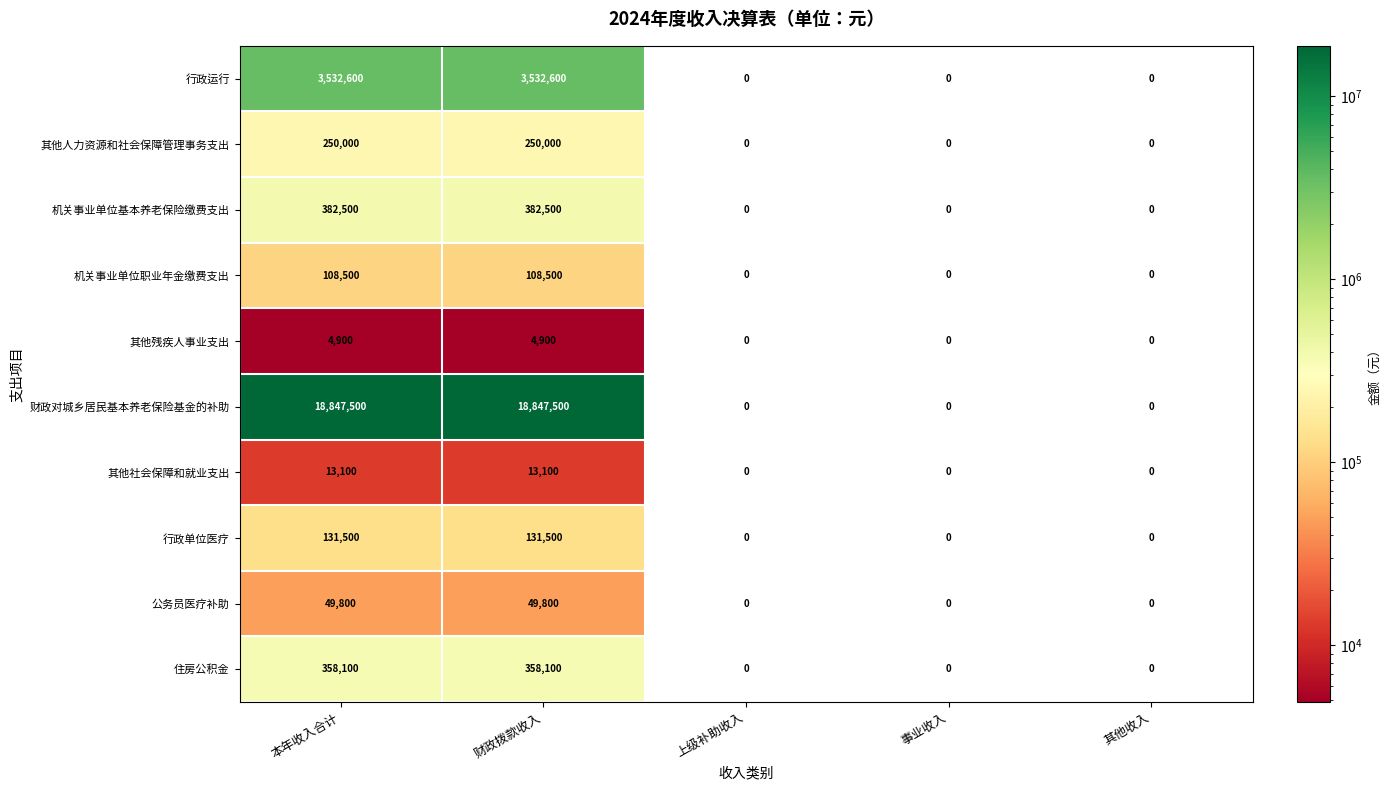

Rank the series by their maximum value, from highest to lowest.

财政对城乡居民基本养老保险基金的补助, 行政运行, 机关事业单位基本养老保险缴费支出, 住房公积金, 其他人力资源和社会保障管理事务支出, 行政单位医疗, 机关事业单位职业年金缴费支出, 公务员医疗补助, 其他社会保障和就业支出, 其他残疾人事业支出